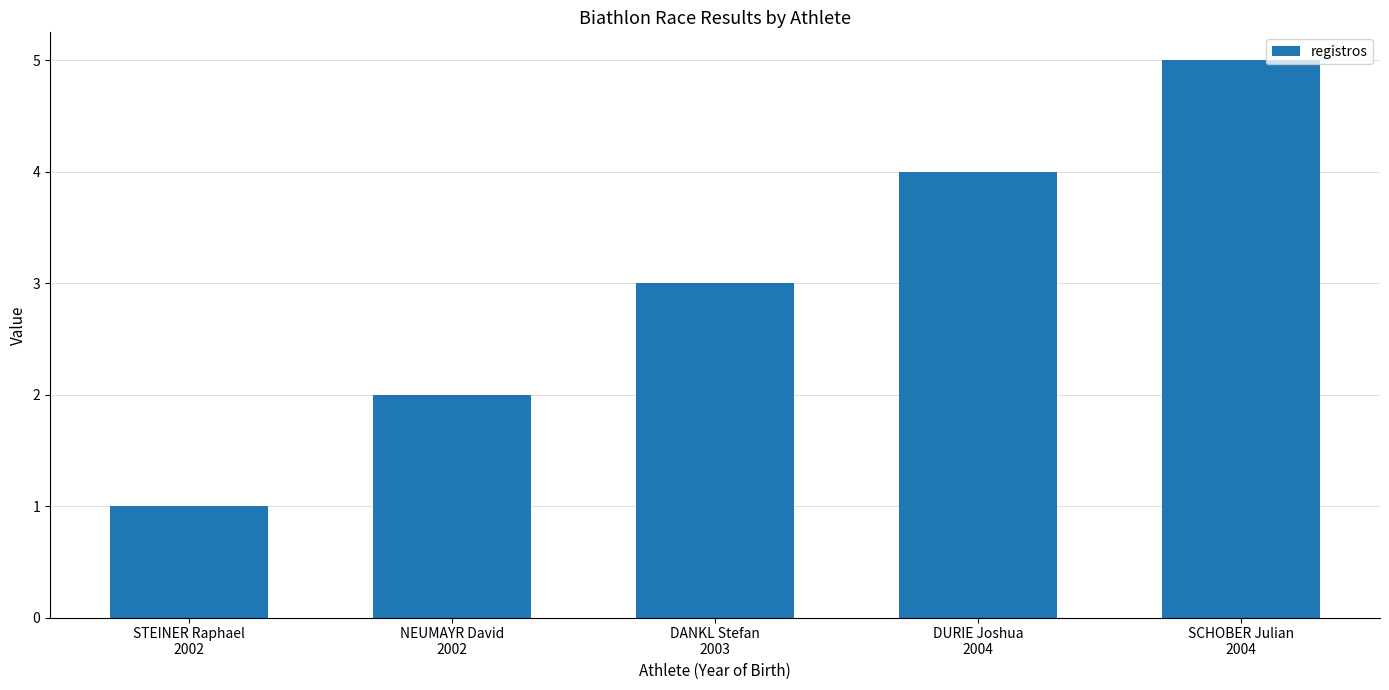

What position from the left is DANKL Stefan
2003?

3